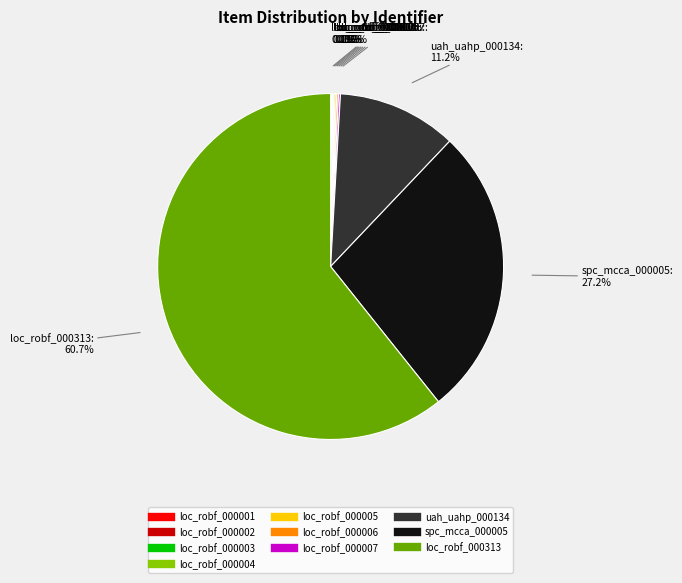

Does any single category account for the majority?

Yes